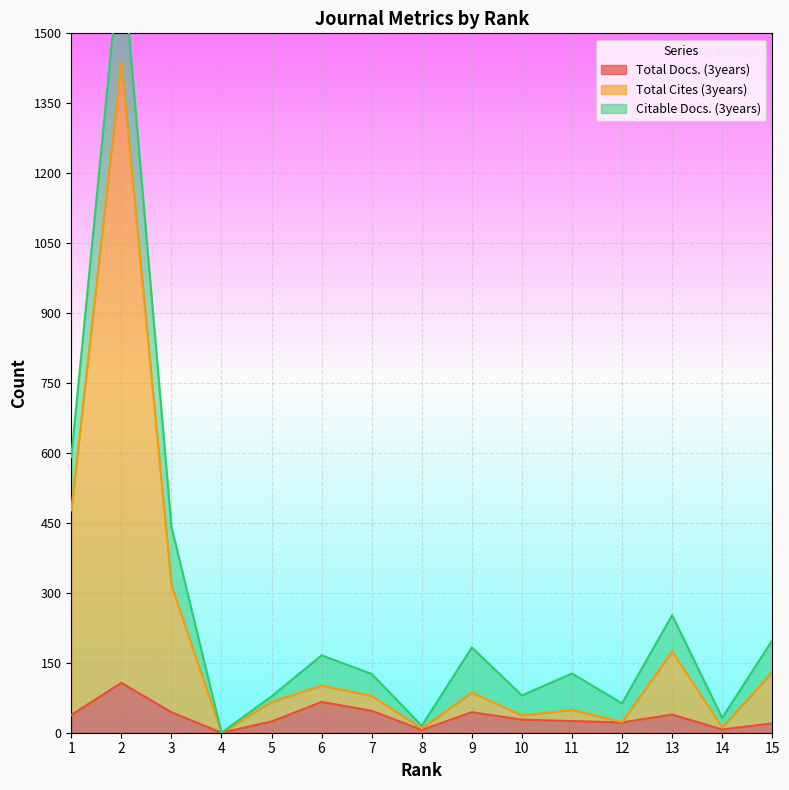

The value of Total Docs. (3years) at 6 is 66. True or false?

True